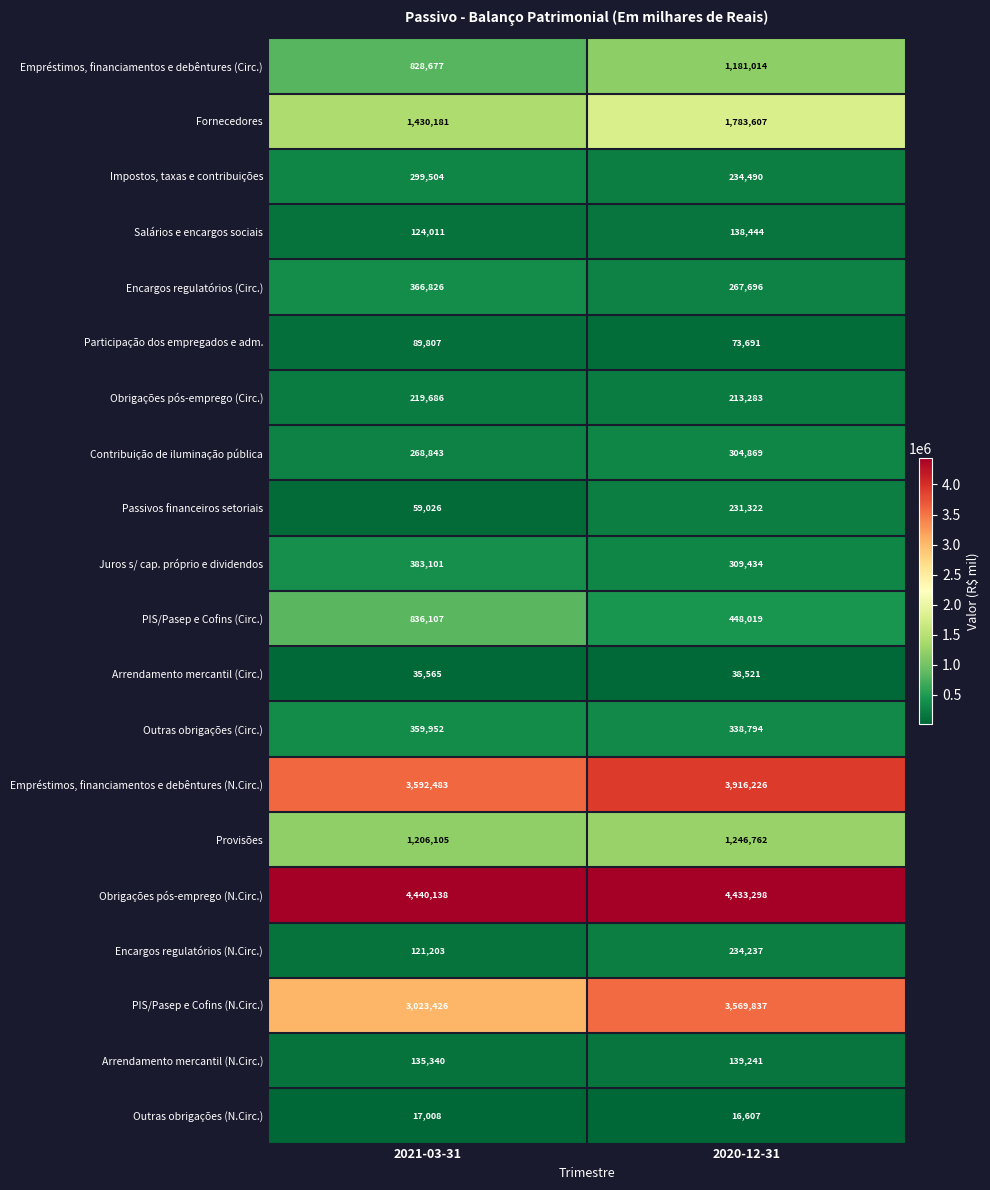

What is the sum of the Contribuição de iluminação pública values at 2020-12-31 and 2021-03-31?

573712